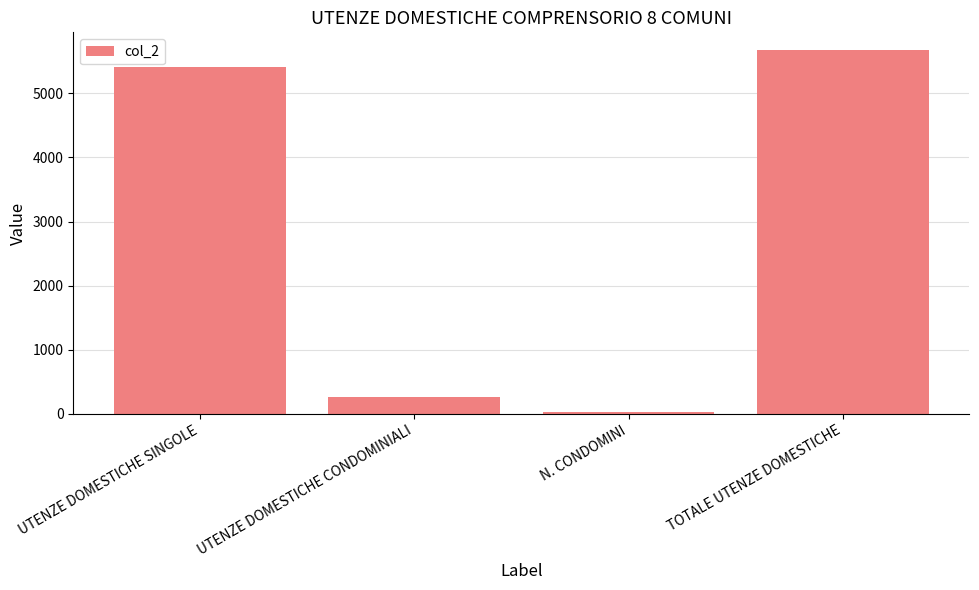

How many bars are there in total?

4